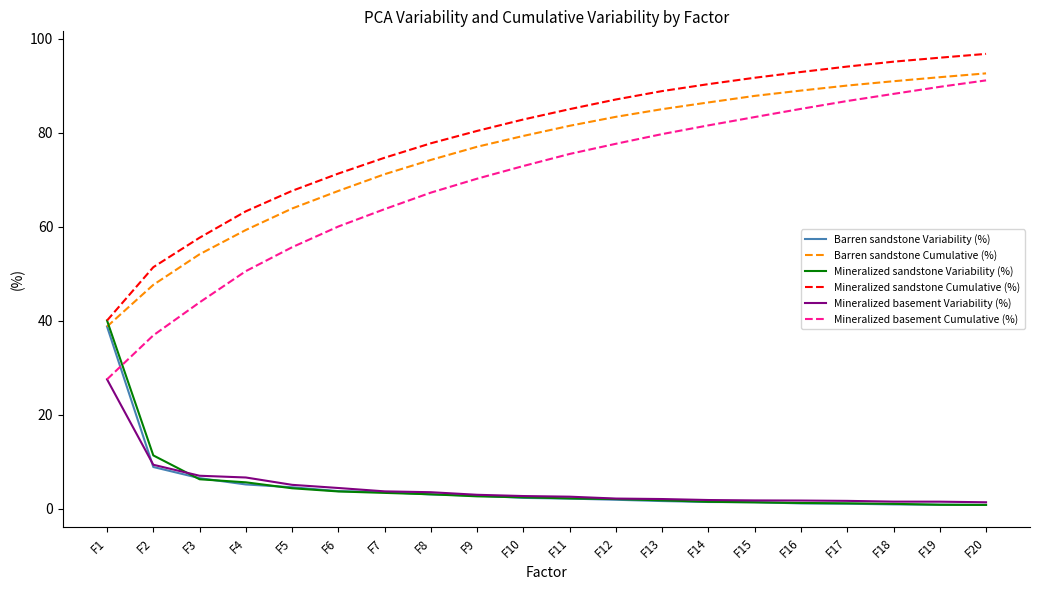

What is the maximum value shown in the chart?

96.8